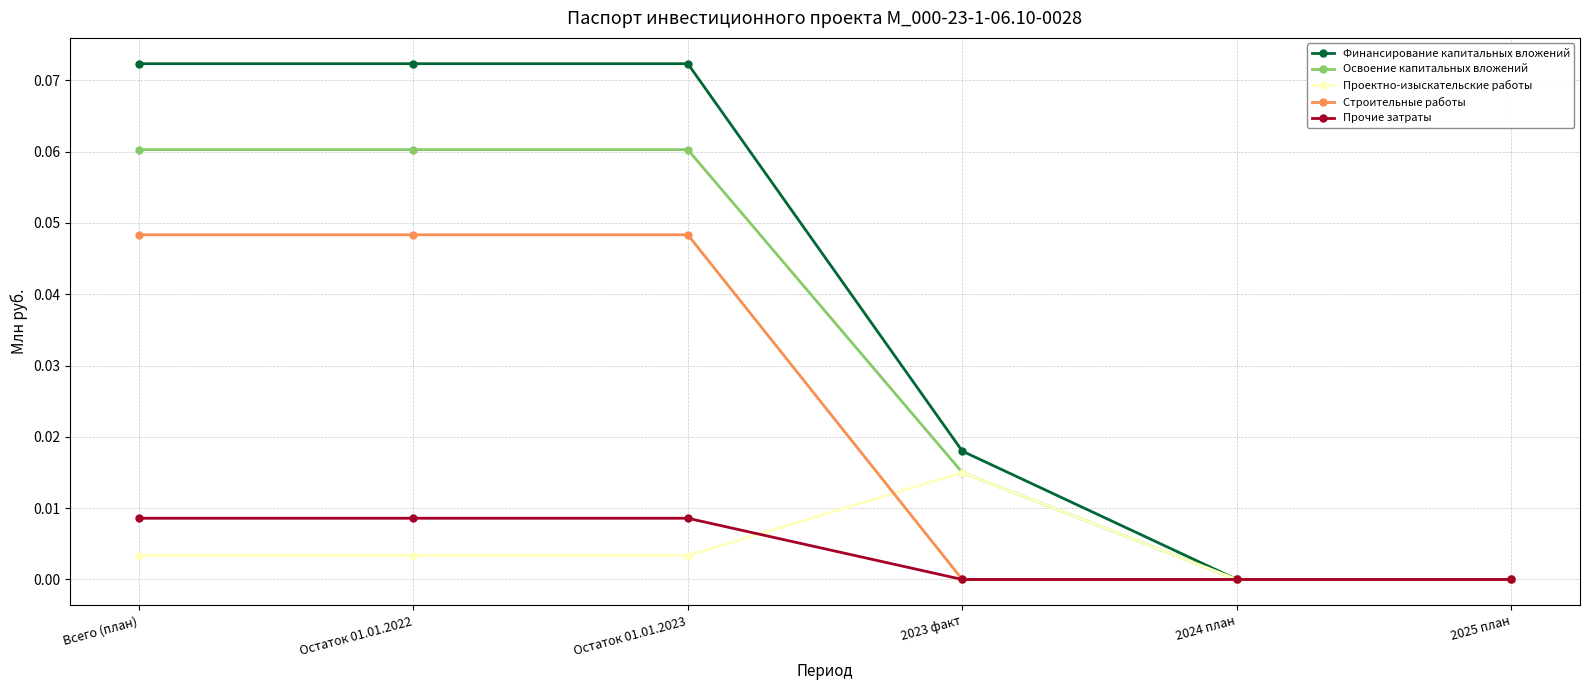

The value of Прочие затраты at 2023 факт is 0.0. True or false?

True